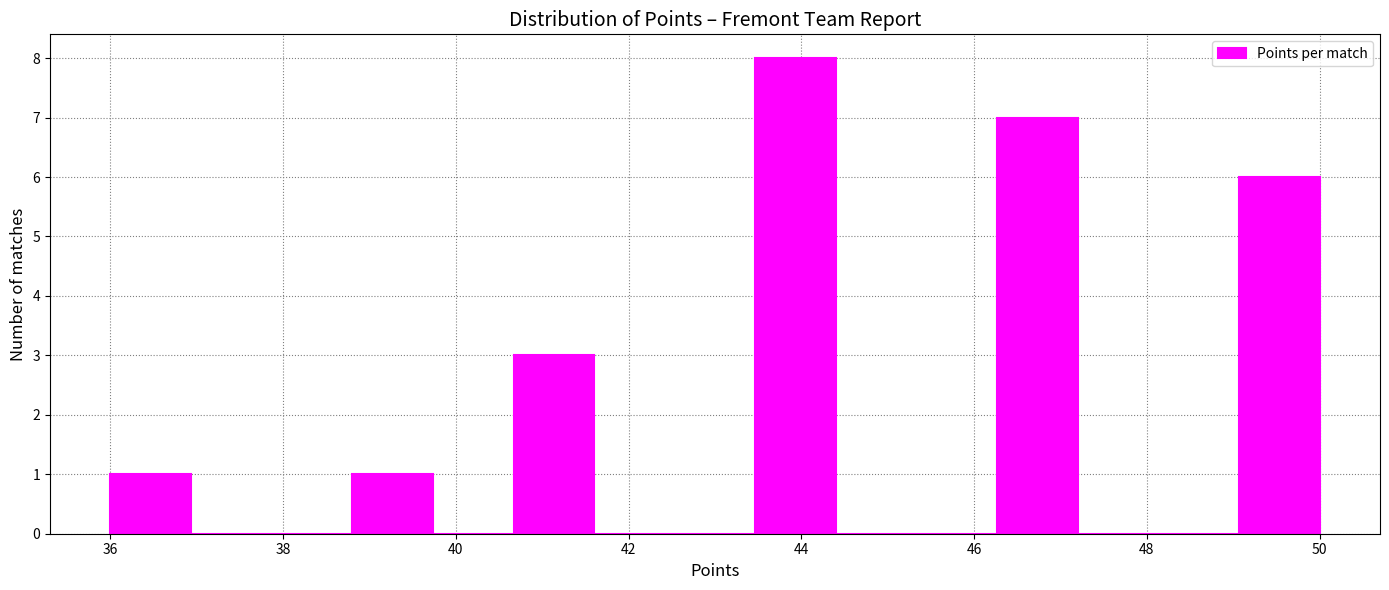

Reading left to right, list every bar in this chart as the range it spans on the x-axis followed by its height. Neither the bar edges nor the heights are printed on the chart, so give them approximately, as read against the axes.

36.0 to 37.0: 1
37.0 to 37.8: 0
37.8 to 38.8: 0
38.8 to 39.8: 1
39.8 to 40.6: 0
40.6 to 41.6: 3
41.6 to 42.6: 0
42.6 to 43.4: 0
43.4 to 44.4: 8
44.4 to 45.4: 0
45.4 to 46.2: 0
46.2 to 47.2: 7
47.2 to 48.2: 0
48.2 to 49.0: 0
49.0 to 50.0: 6